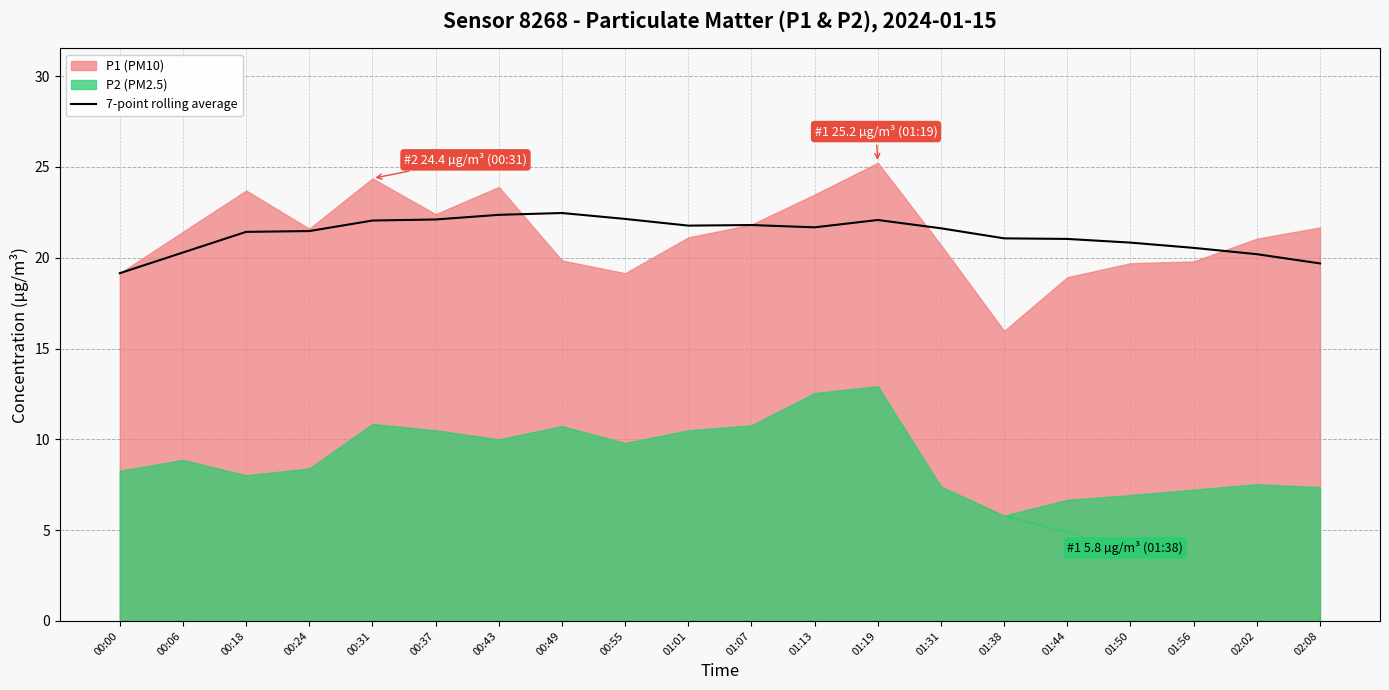

True or false: 7-point rolling average has a value of 30.0 at 01:56.

False